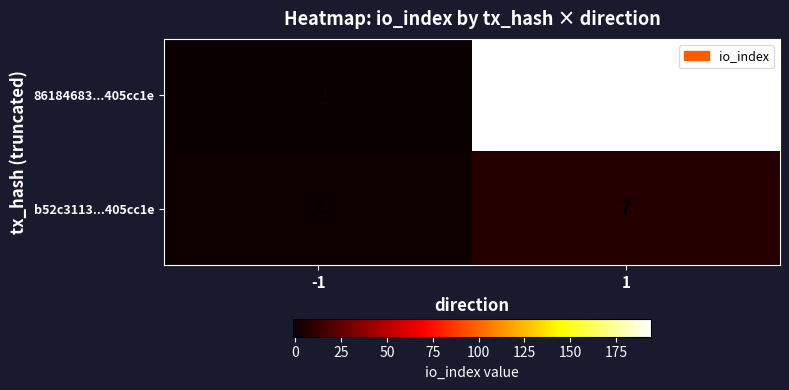

What is the sum of all 86184683...405cc1e values?

193